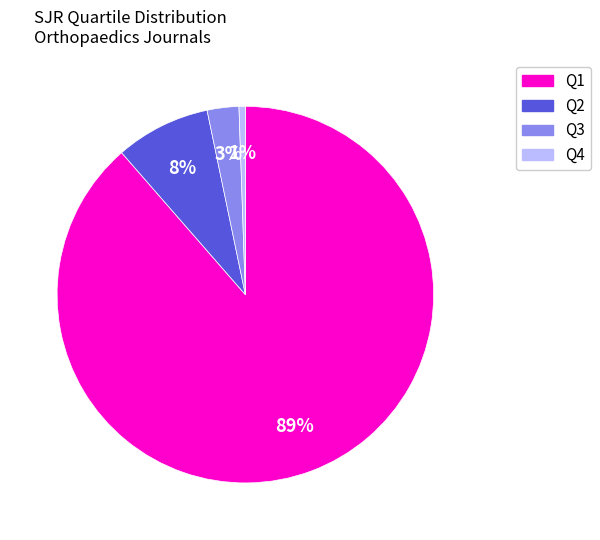

To the nearest percent, what is the combined percentage of Q2 and Q4?

9%